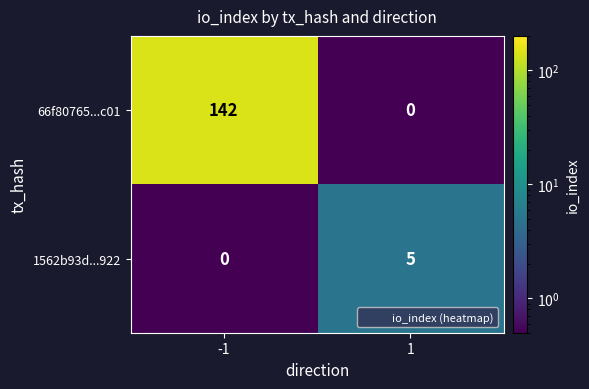

The 1562b93d...922 series shows 2 at 1. True or false?

False